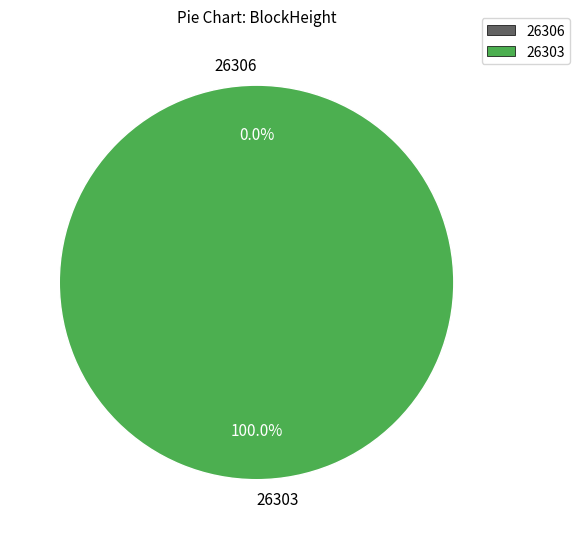

How many slices are in this pie chart?

2